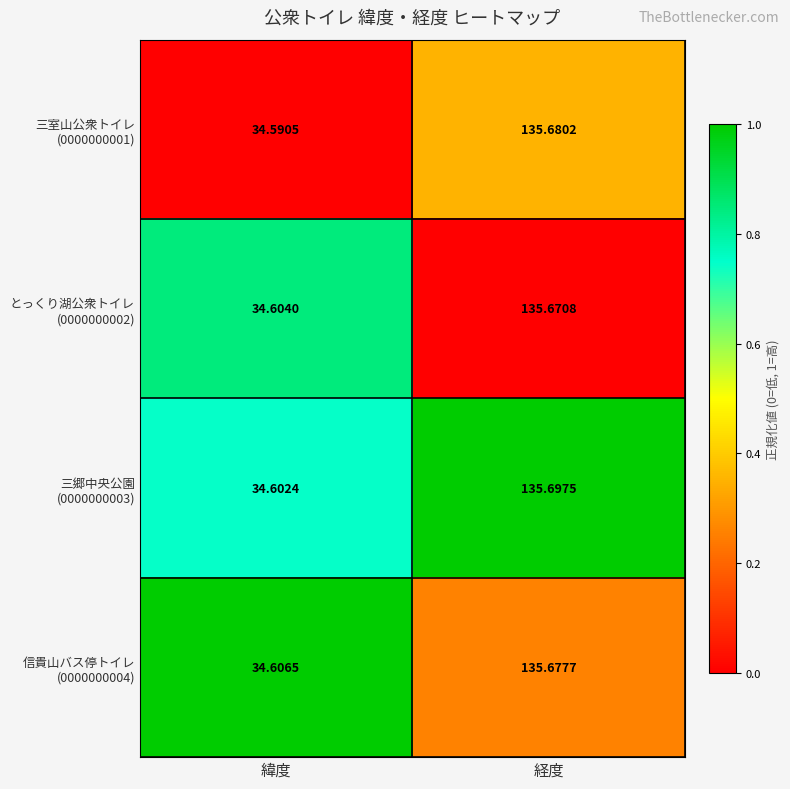

At which category is the sum across all series the highest?

経度